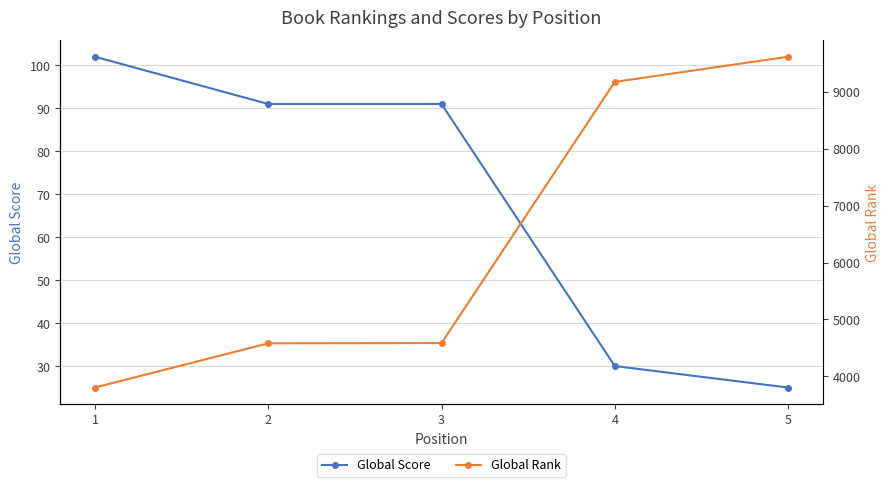

At which label is Global Score closest to 63?

2